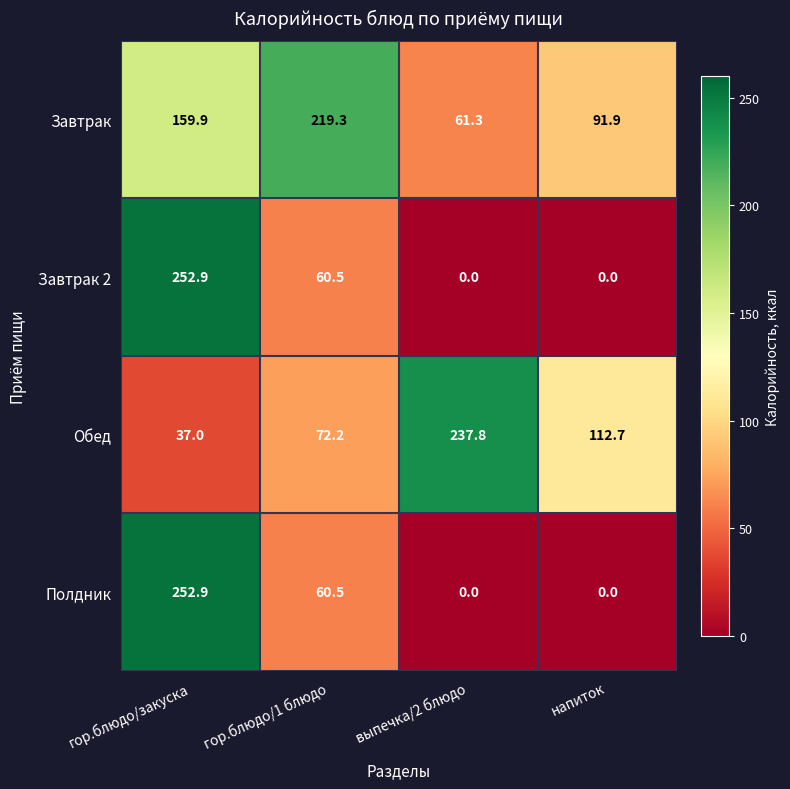

Which series has the largest total across all categories?

Завтрак